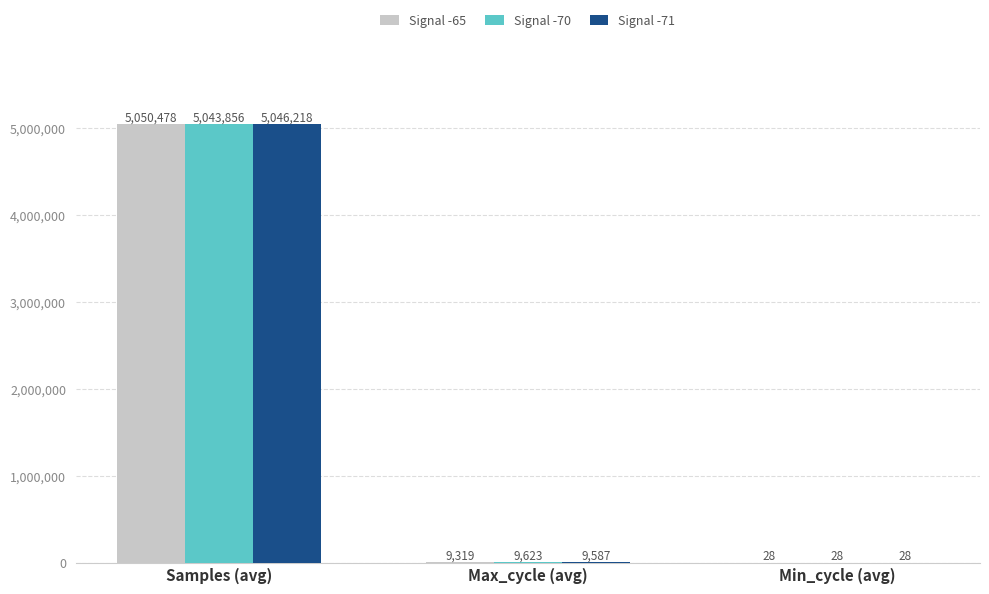

Reading right to left, what are all the values shown in this chart?

Signal -65: Min_cycle (avg)=28	Max_cycle (avg)=9319	Samples (avg)=5050478
Signal -70: Min_cycle (avg)=28	Max_cycle (avg)=9623	Samples (avg)=5043856
Signal -71: Min_cycle (avg)=28	Max_cycle (avg)=9587	Samples (avg)=5046218